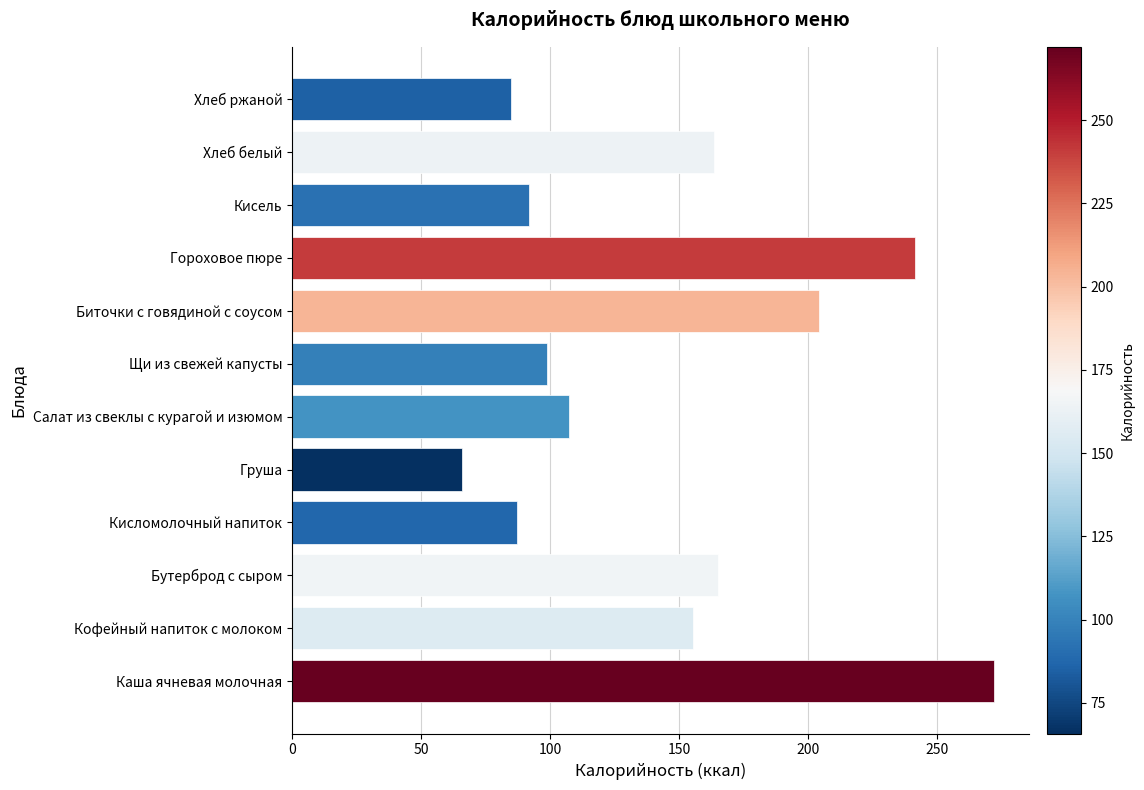

How many values are below 155?

6